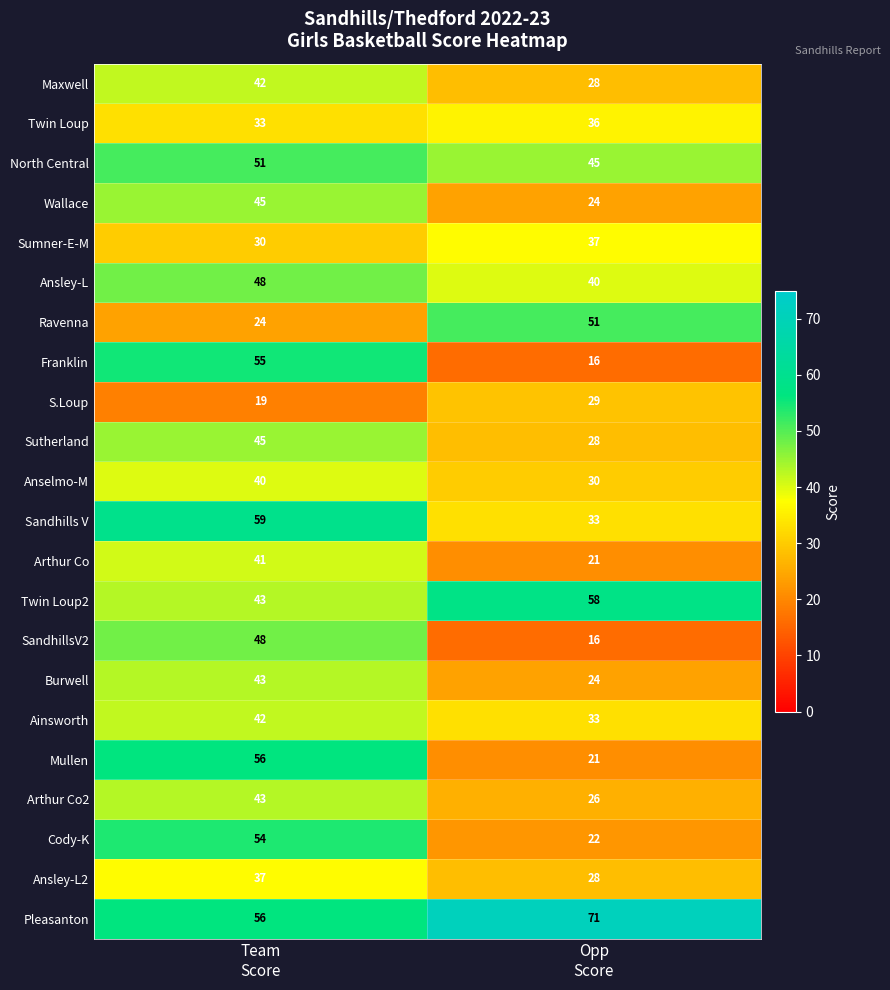

What is the difference between the maximum and minimum values in the Maxwell series?

14